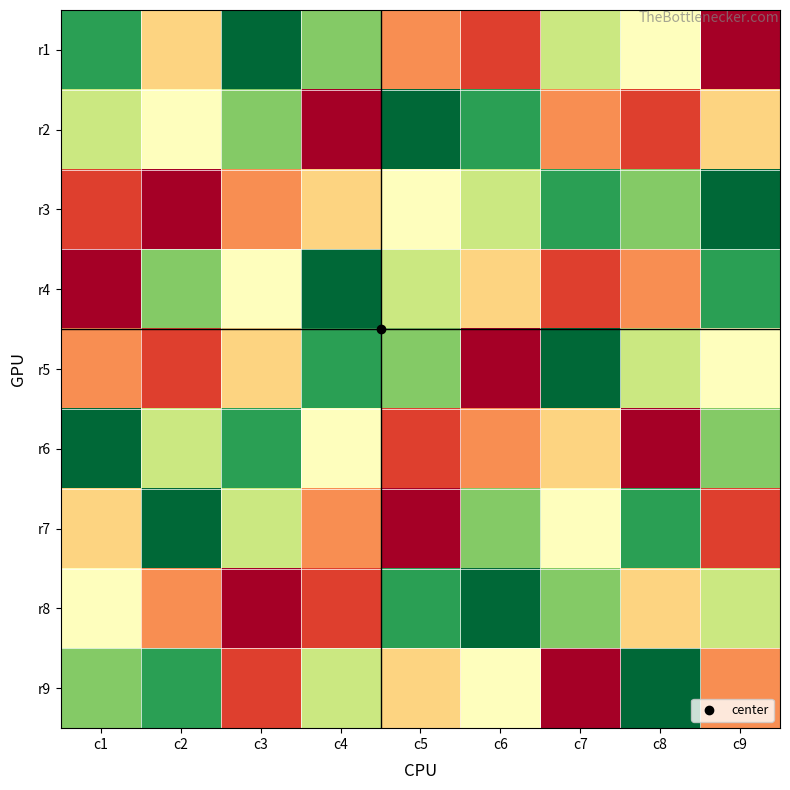

How many series are shown in this chart?

9